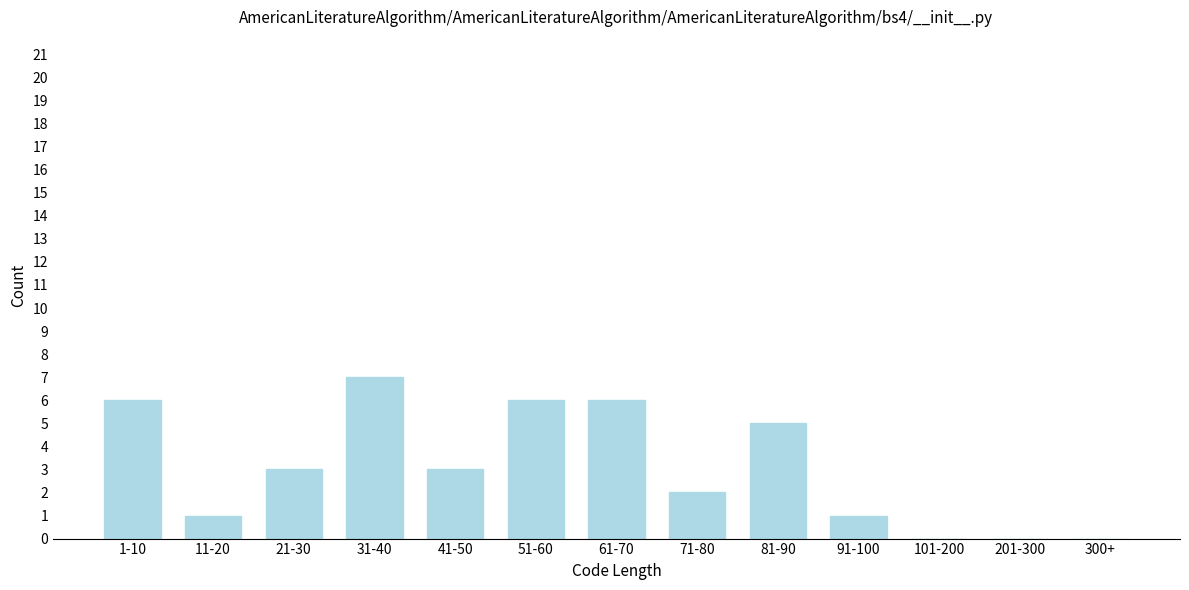

Reading left to right, transcribe all the data shown in this chart.

1-10=6	11-20=1	21-30=3	31-40=7	41-50=3	51-60=6	61-70=6	71-80=2	81-90=5	91-100=1	101-200=0	201-300=0	300+=0